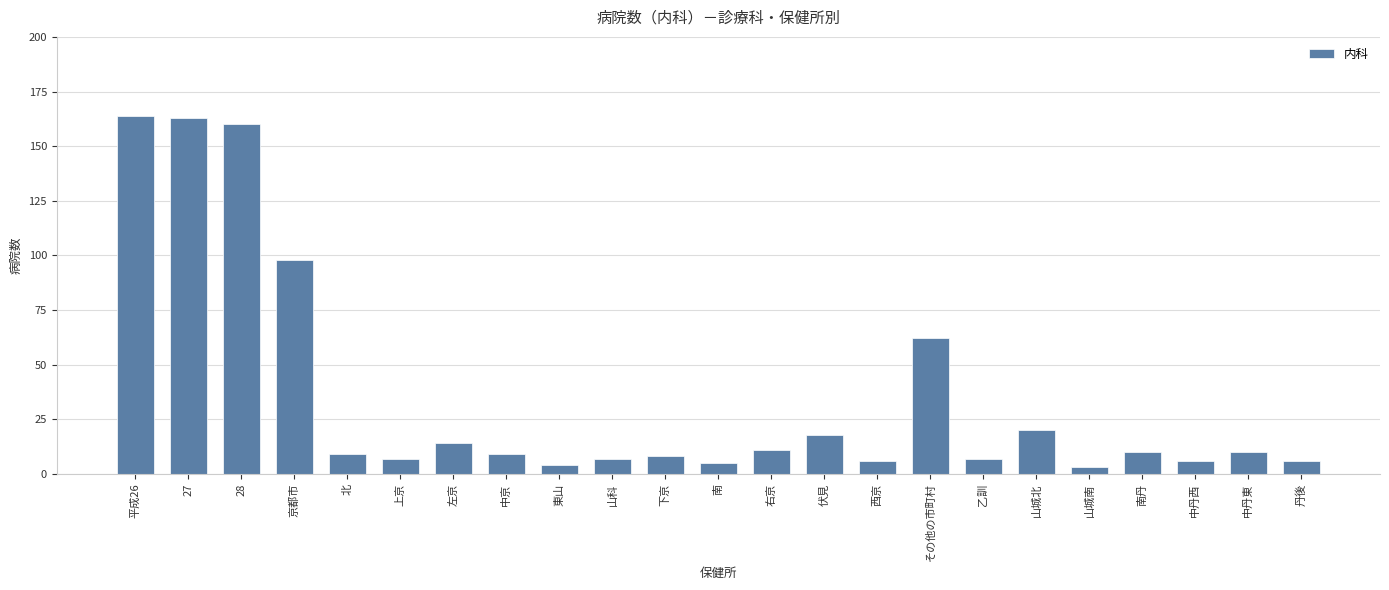

Reading right to left, what are all the values shown in this chart?

6	10	6	10	3	20	7	62	6	18	11	5	8	7	4	9	14	7	9	98	160	163	164